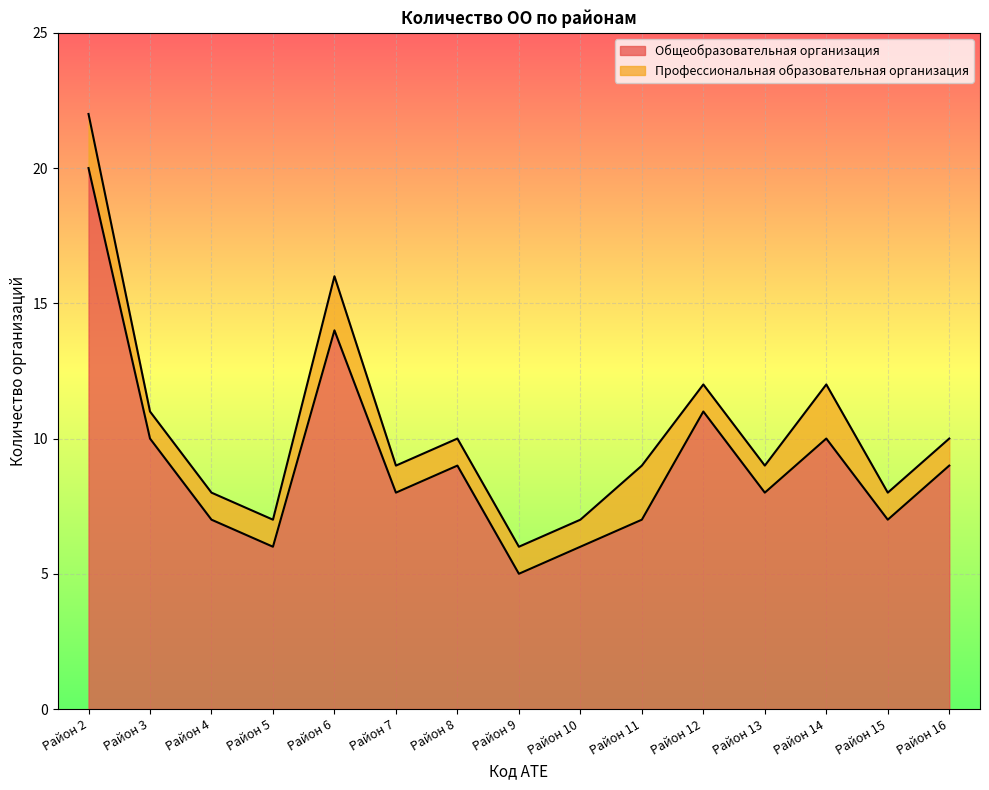

Does the chart display data point markers on the line(s)?

No